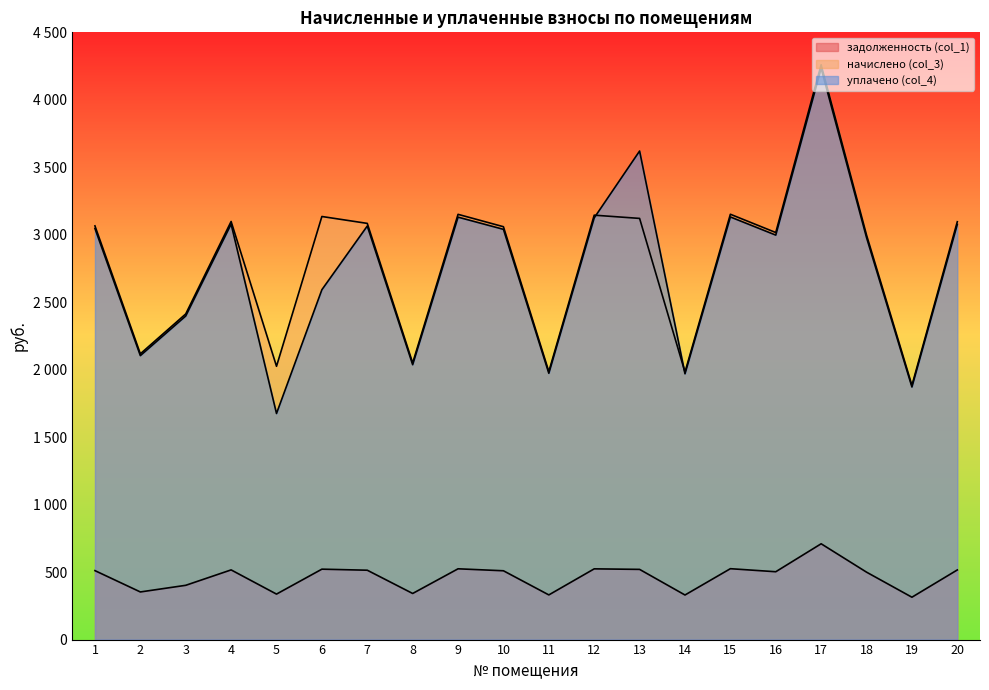

At which category does задолженность (col_1) reach its first local valley?

2